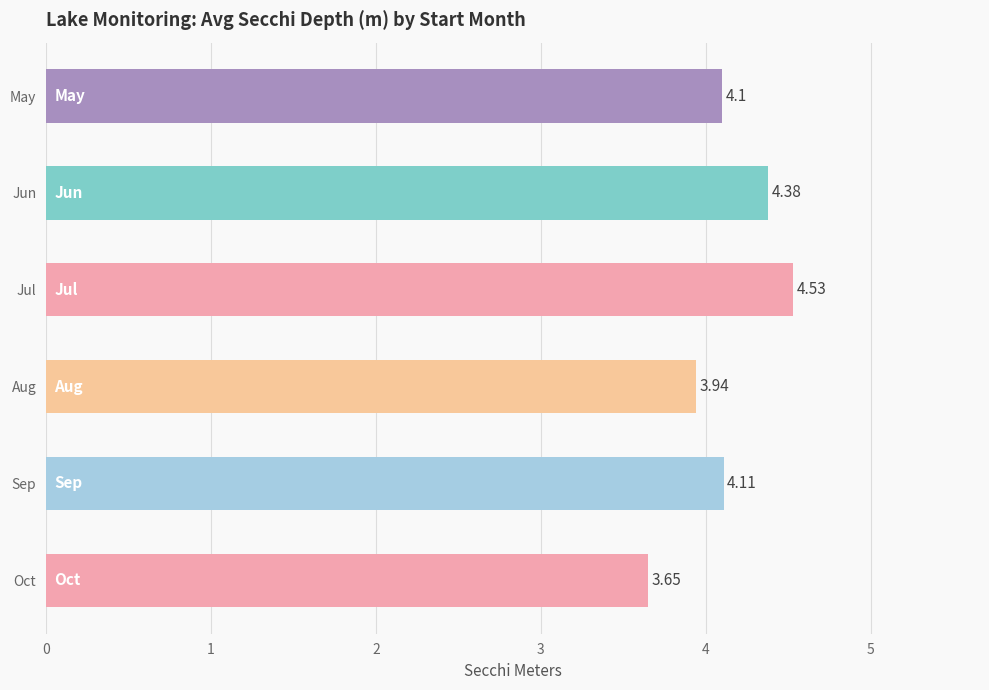

At which label is the value closest to 4?

Aug